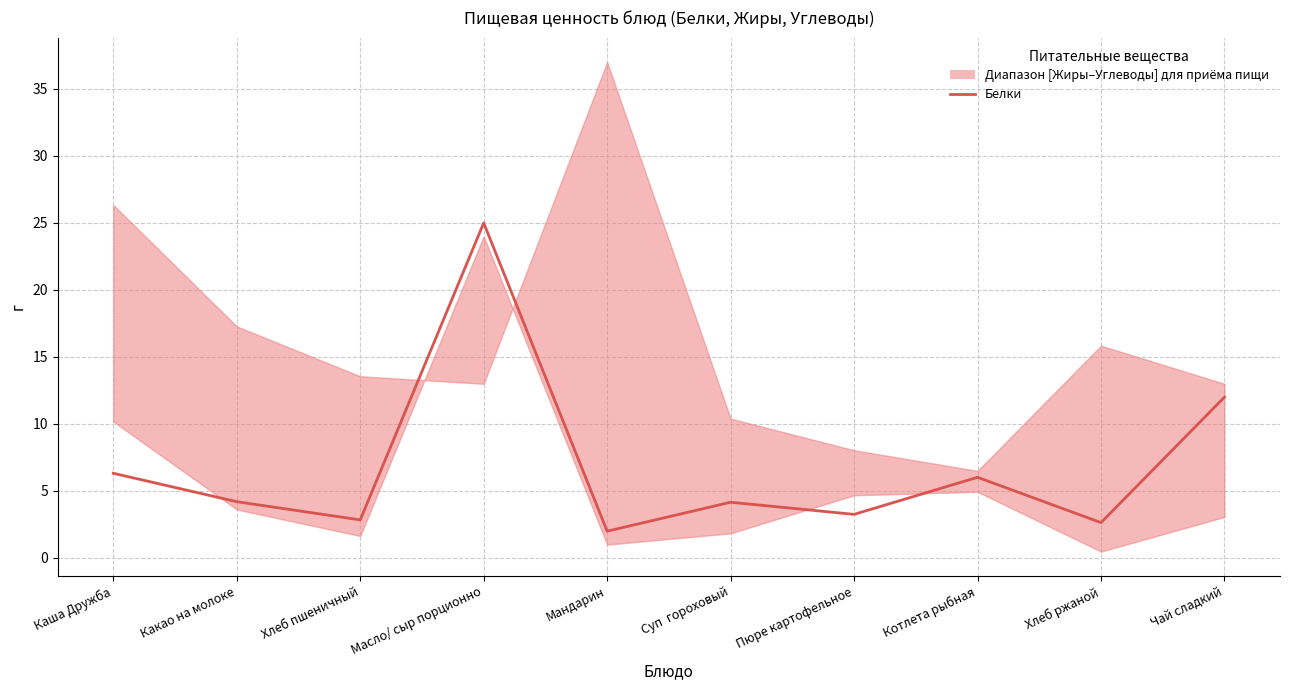

How many lines are shown in the chart?

1